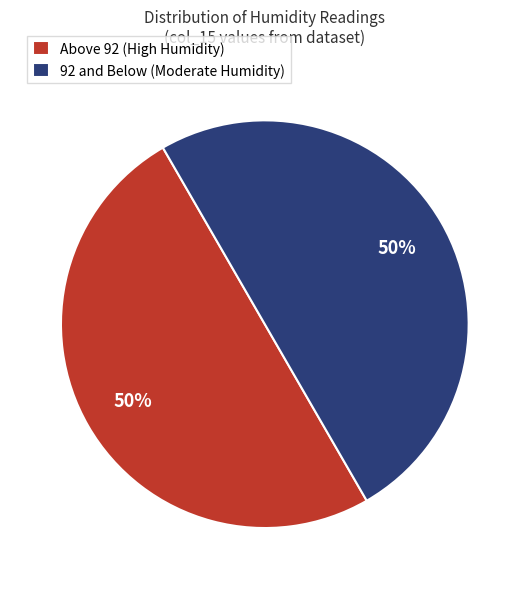

What percentage is the Above 92 (High Humidity) slice, to the nearest percent?

50%